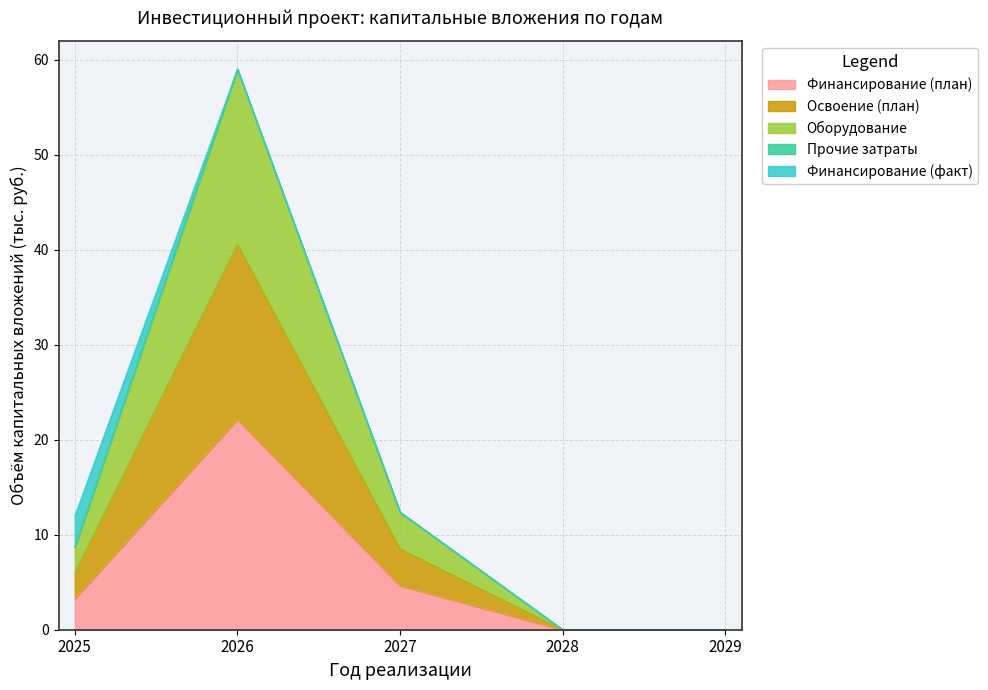

True or false: Освоение (план) has more than 2 interior local peaks.

False